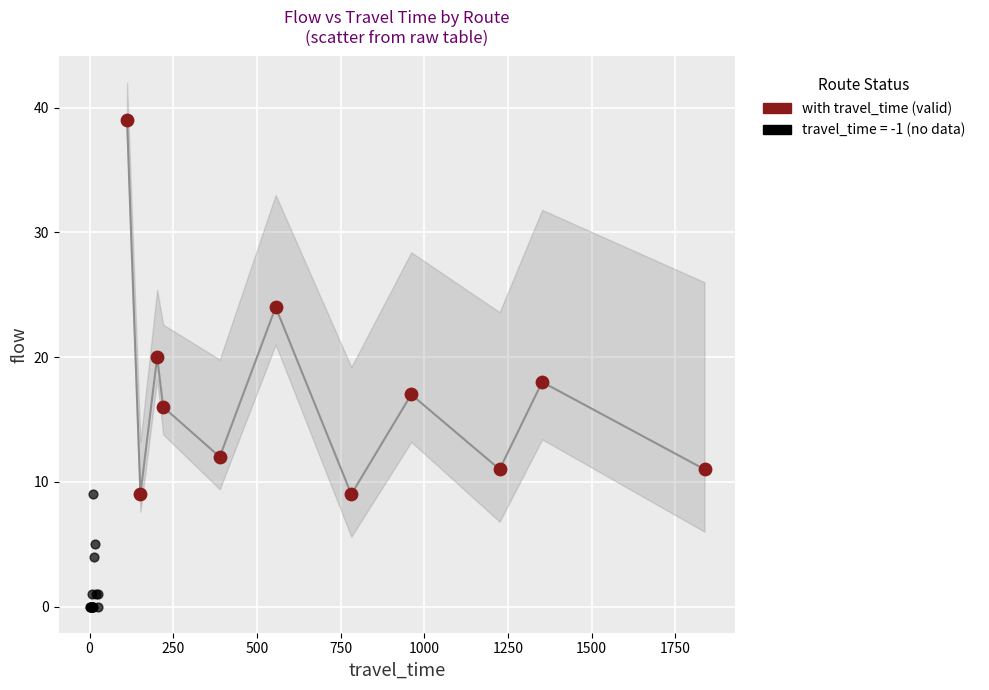

Which series contains the highest Y value?

with travel_time (valid)